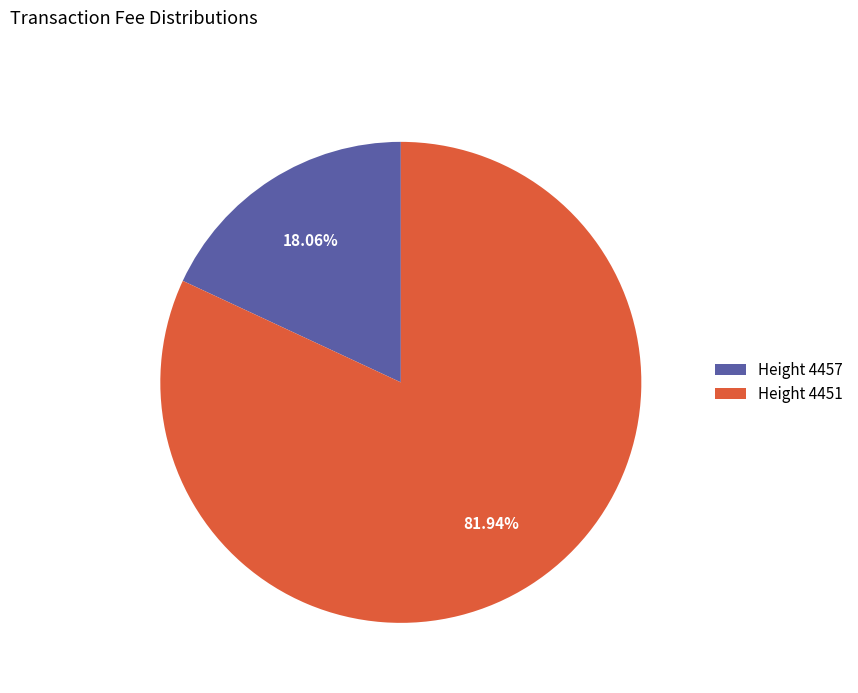

Which has a higher value, Height 4451 or Height 4457?

Height 4451